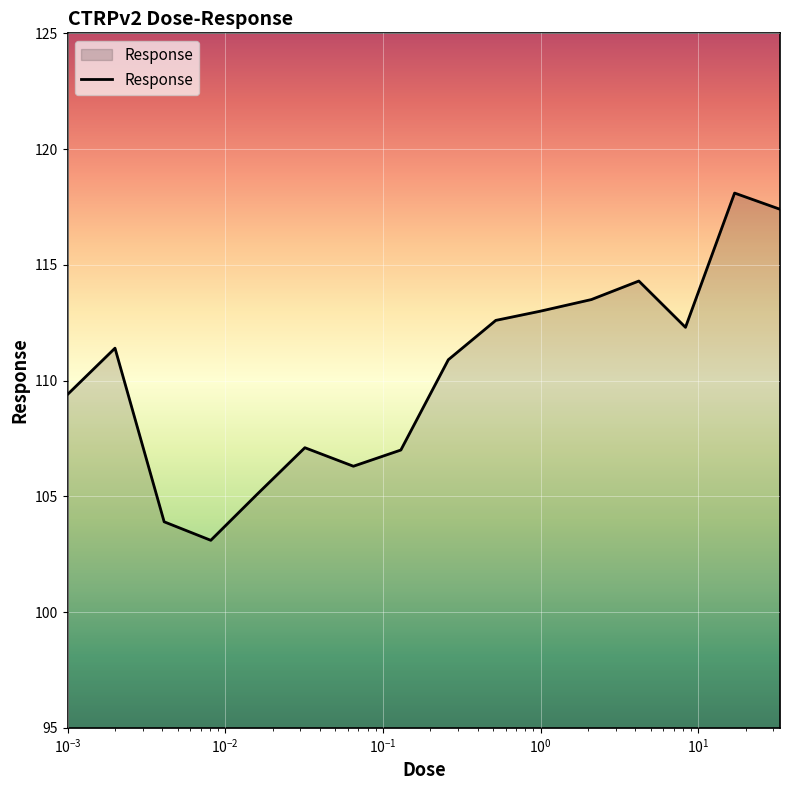

What is the difference between the maximum and minimum values?

15.0